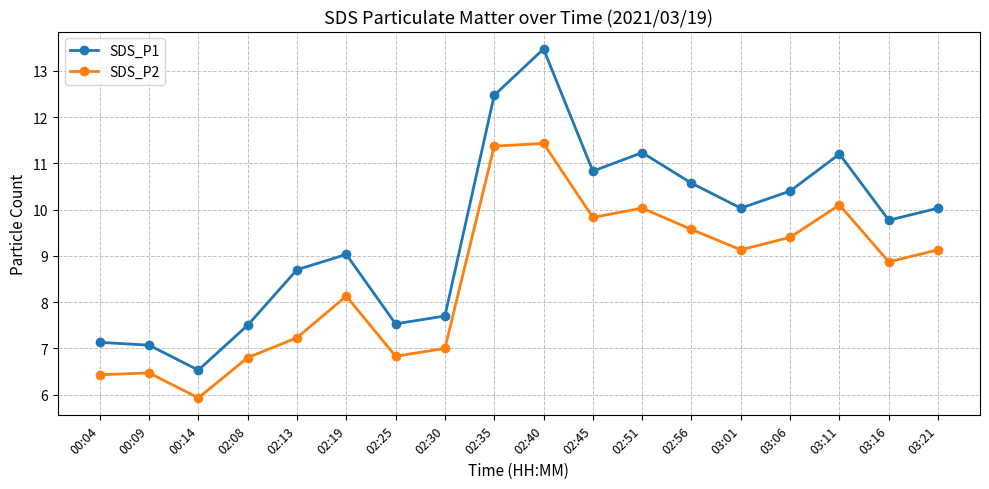

At 02:25, list the series in order from smallest to largest.

SDS_P2, SDS_P1